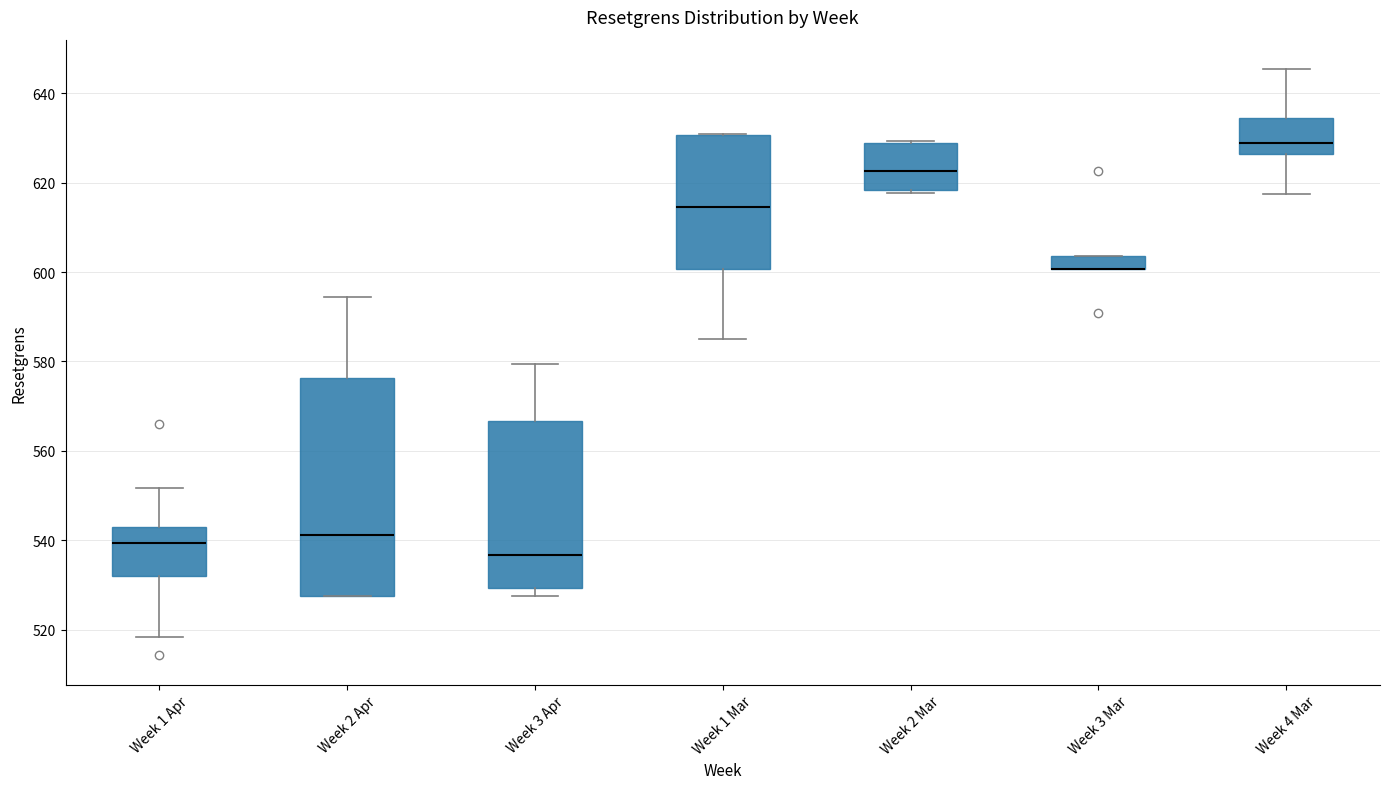

Where is the upper edge of the box for Week 3 Mar on the y-axis? The values are not printed on the chart, so give them approximately, as read against the axis.

604